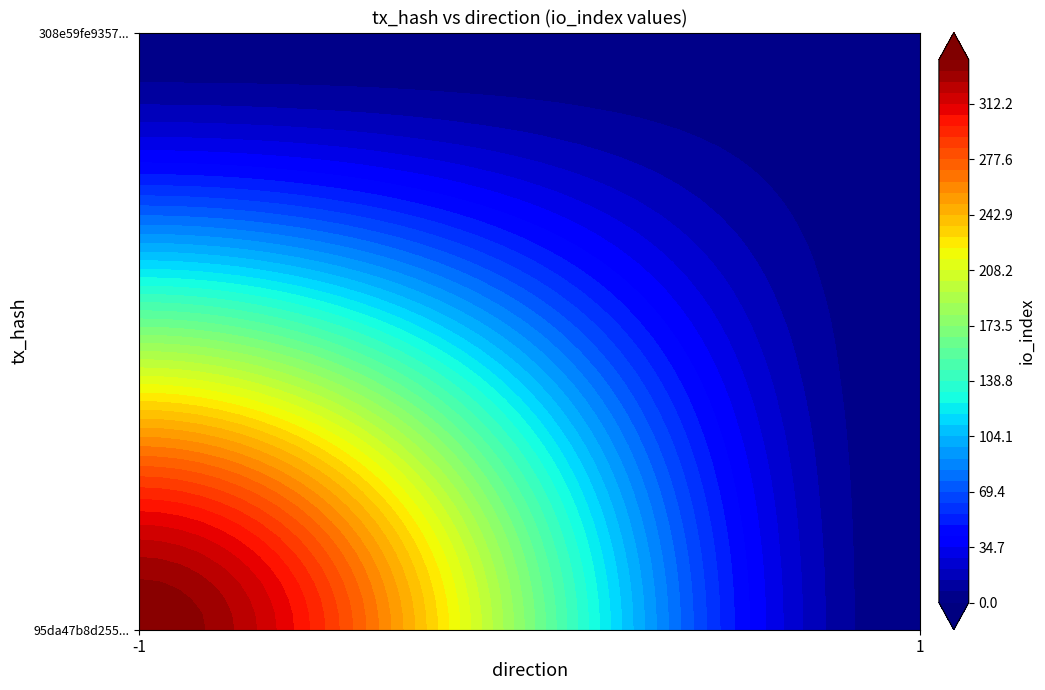

What is the sum of the 95da47b8d2551802d0e37941407f5d6ca166cb5 values at io_index and direction?

339